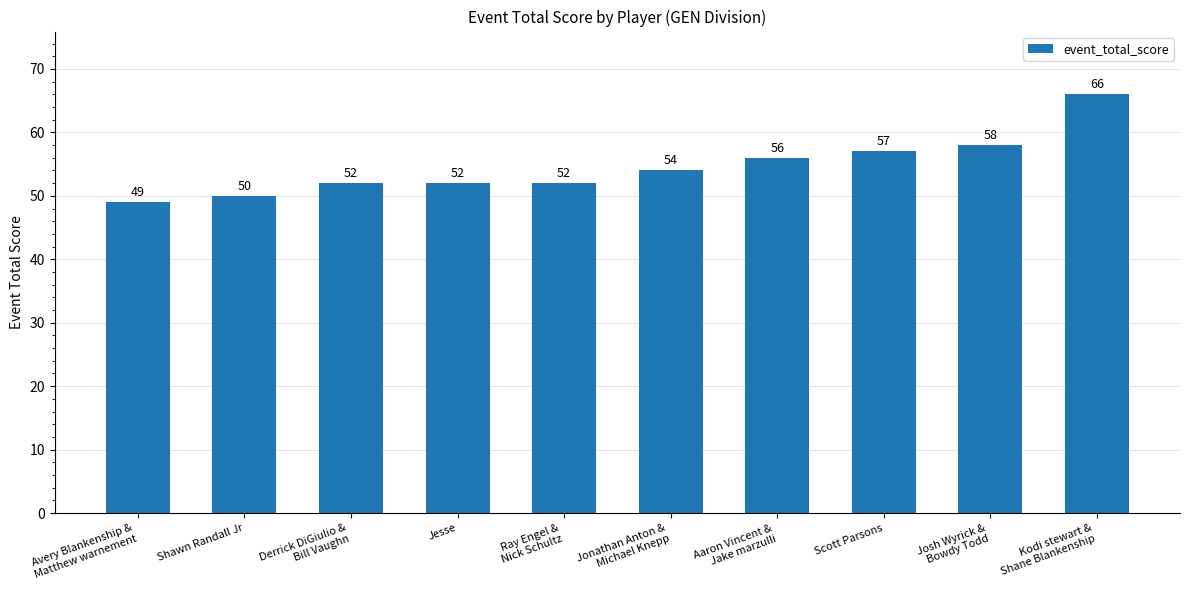

What is the change in value from Derrick DiGiulio &
Bill Vaughn to Kodi stewart &
Shane Blankenship?

+14